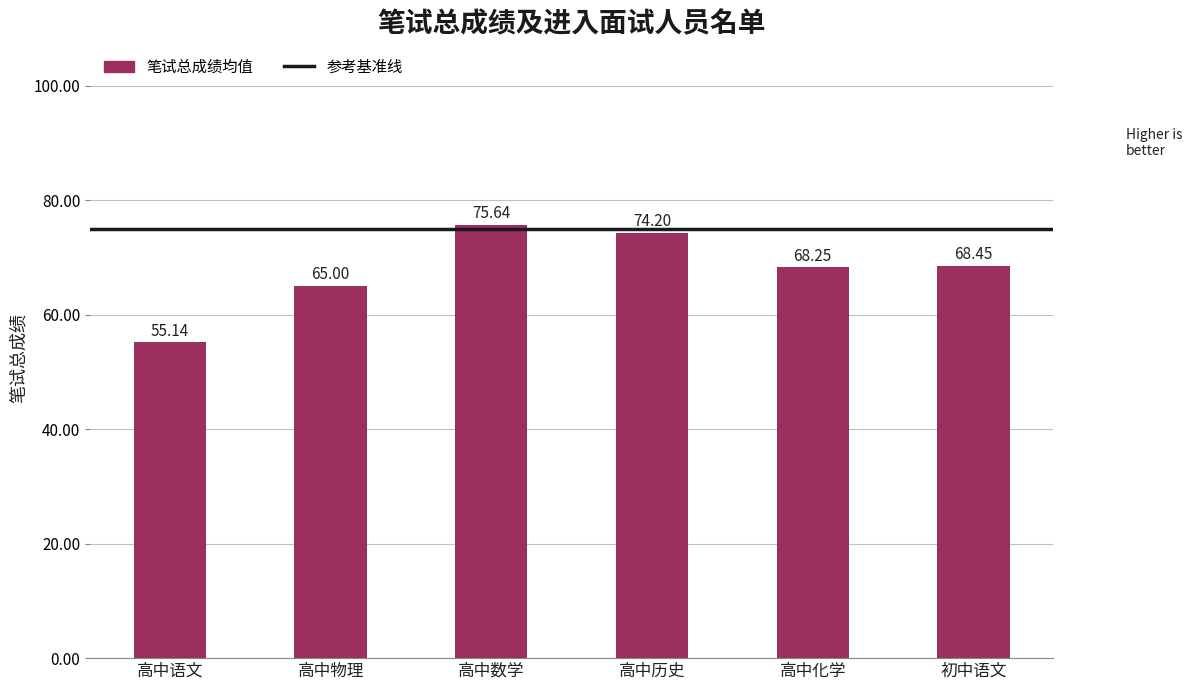

Which has a higher value, 高中化学 or 高中语文?

高中化学